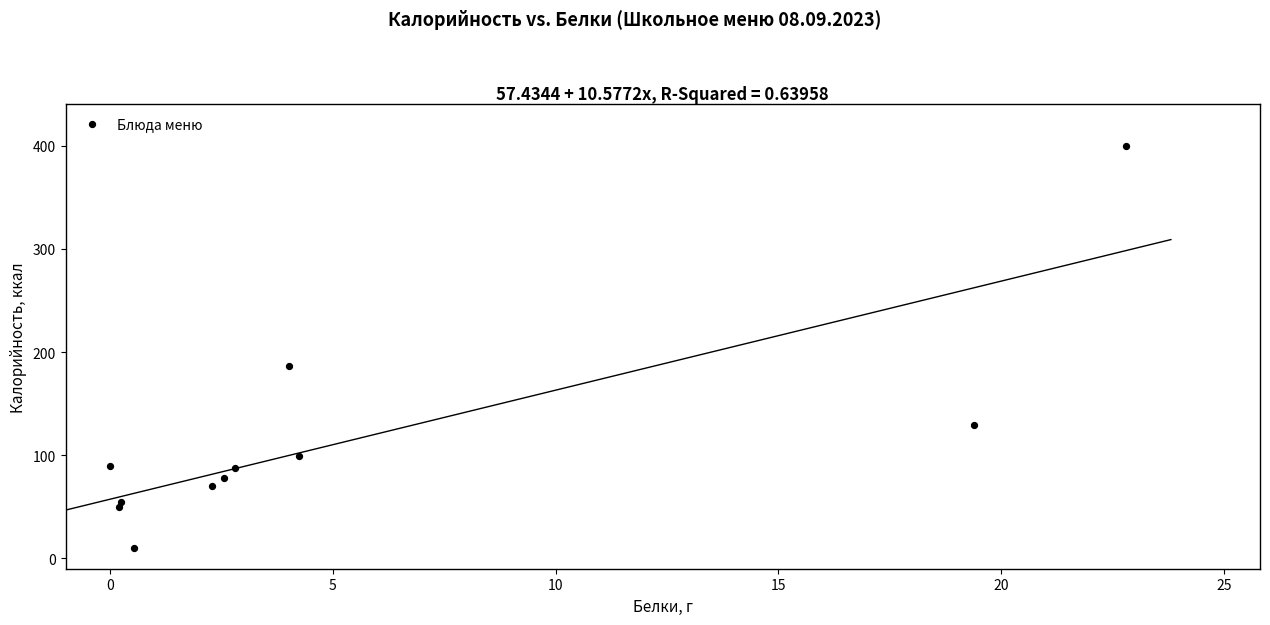

What Y value in the scatter plot is closest to 205?

187.0